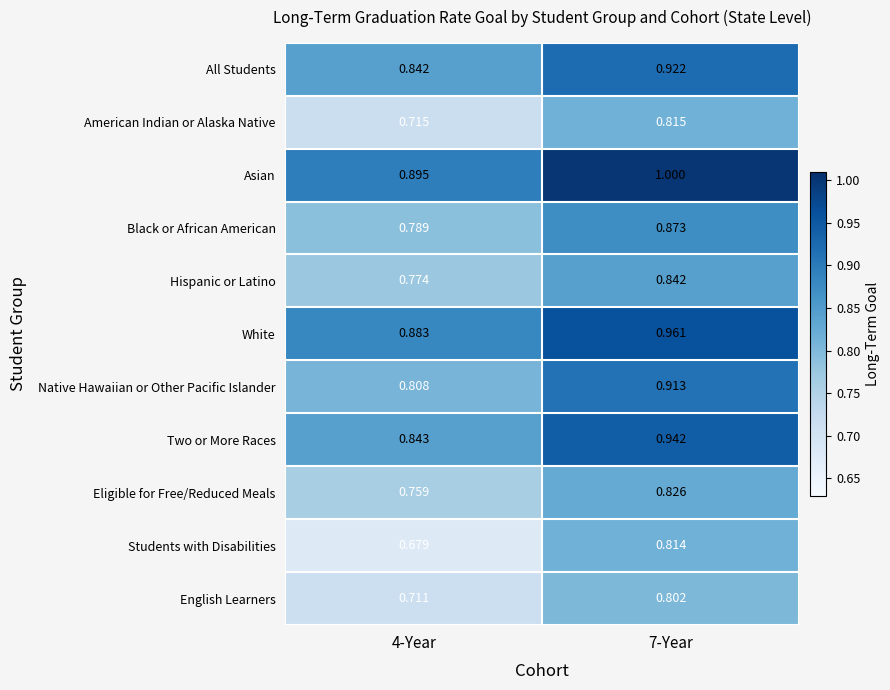

Which series has the widest spread of values?

Students with Disabilities